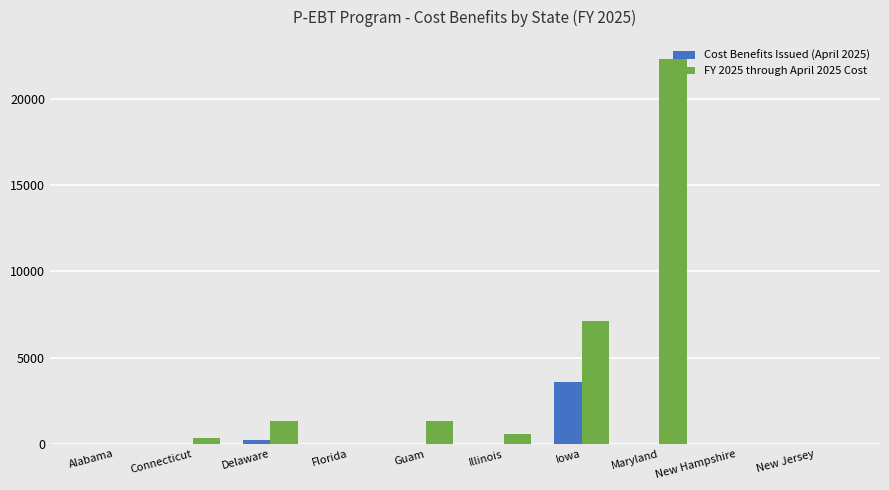

What is the total value across all series at Iowa?

10723